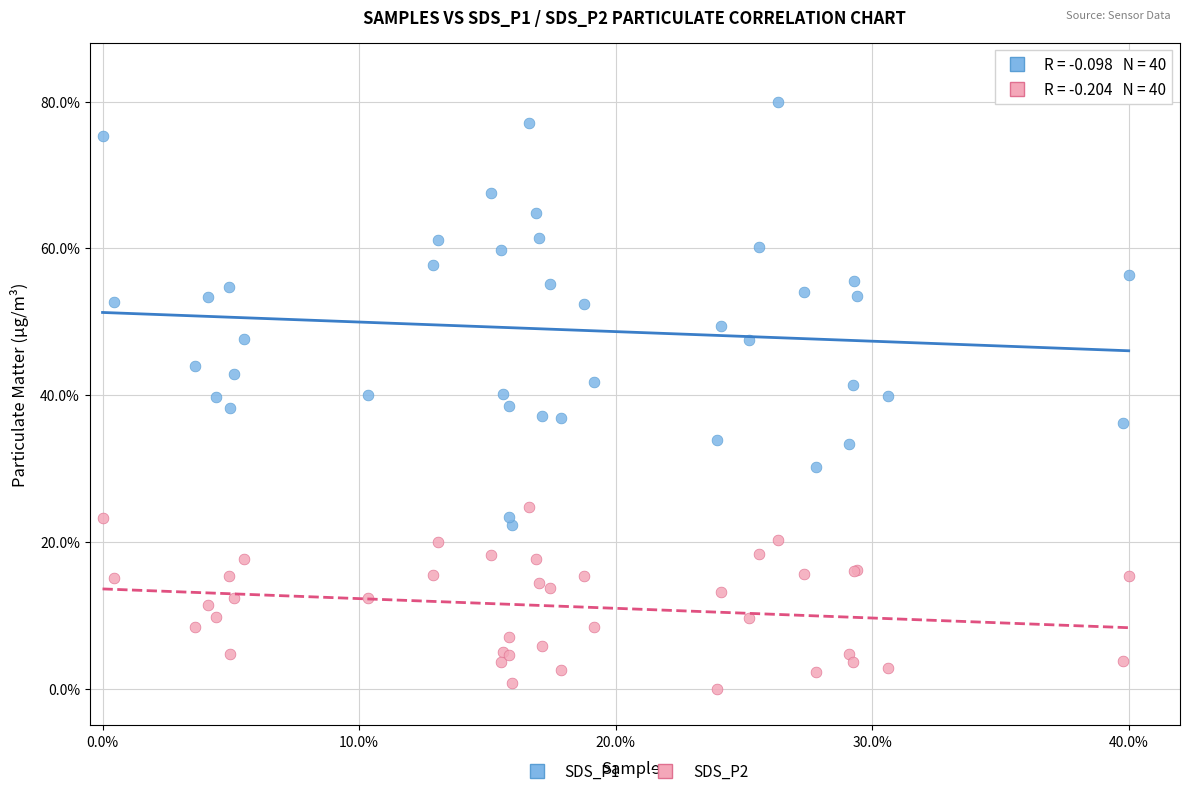

What are all the series names shown in the legend?

SDS_P1, SDS_P2